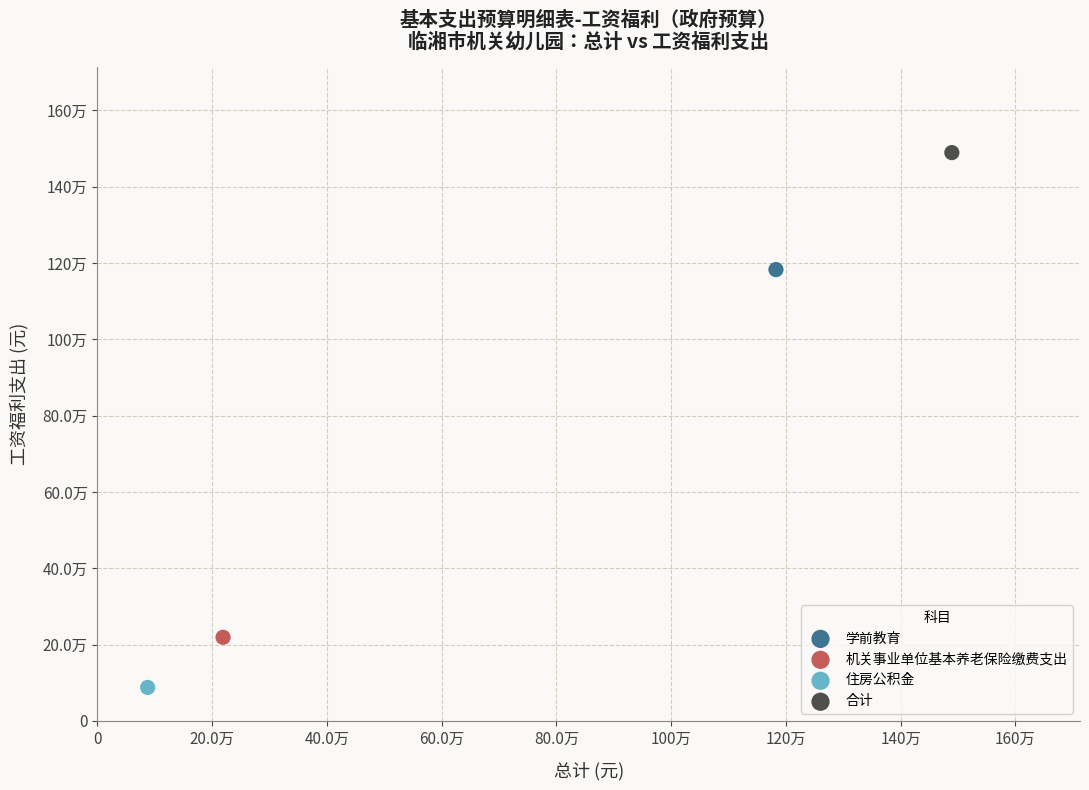

Which series contains the lowest Y value?

住房公积金